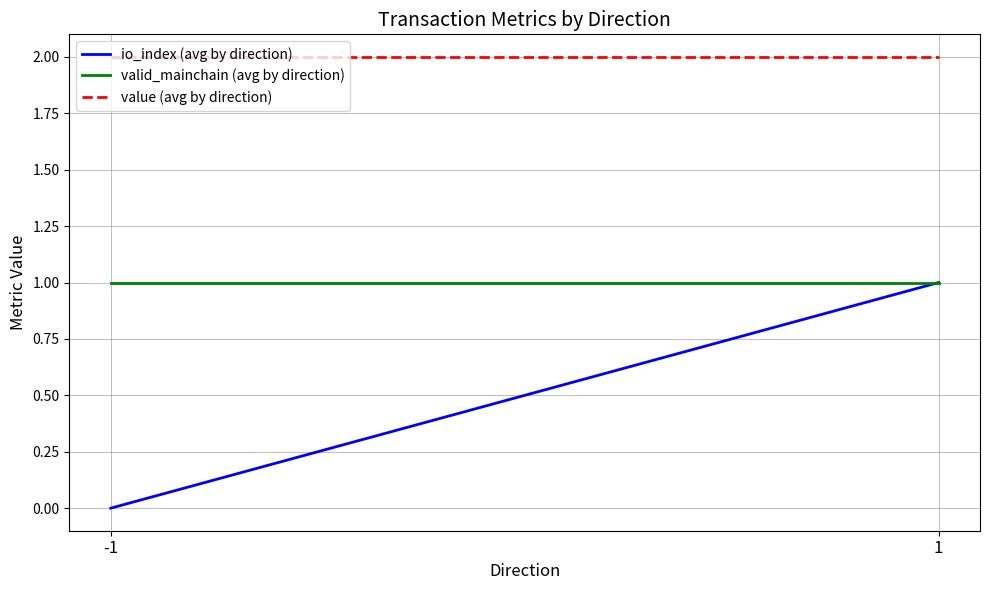

The value of value (avg by direction) at 1 is 2.0. True or false?

True